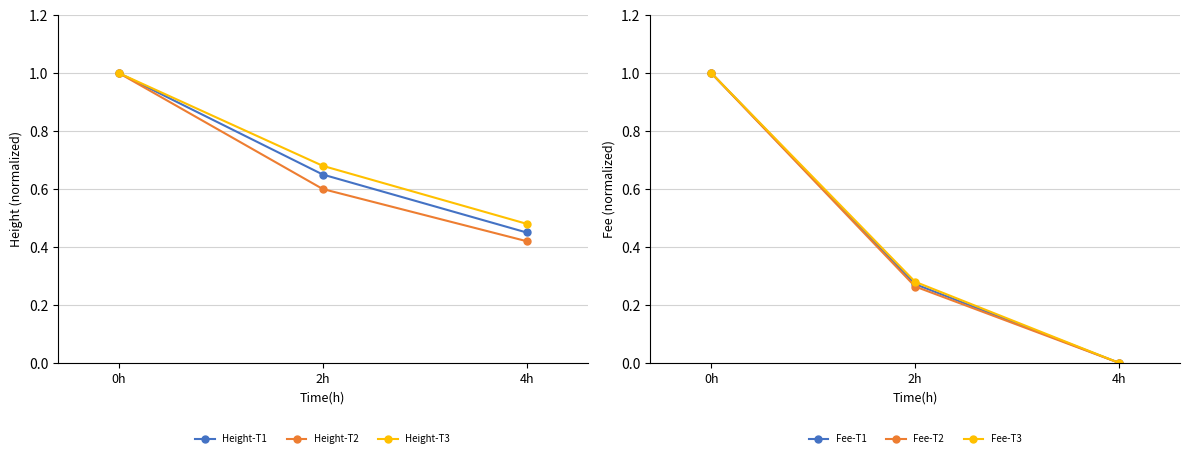

How many lines are shown in the chart?

6